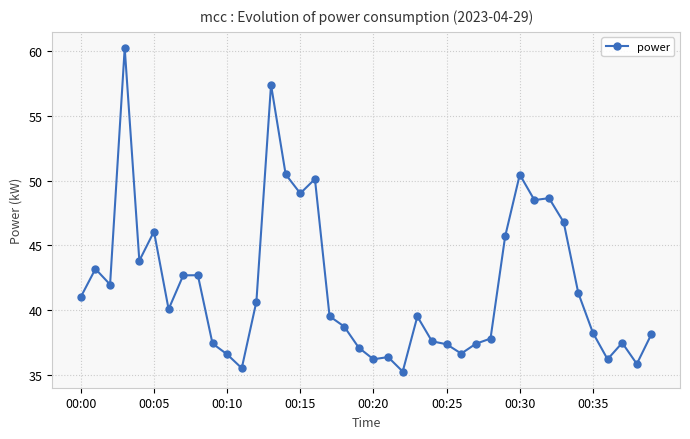

What is the value of the 34th point from the left?

46.8